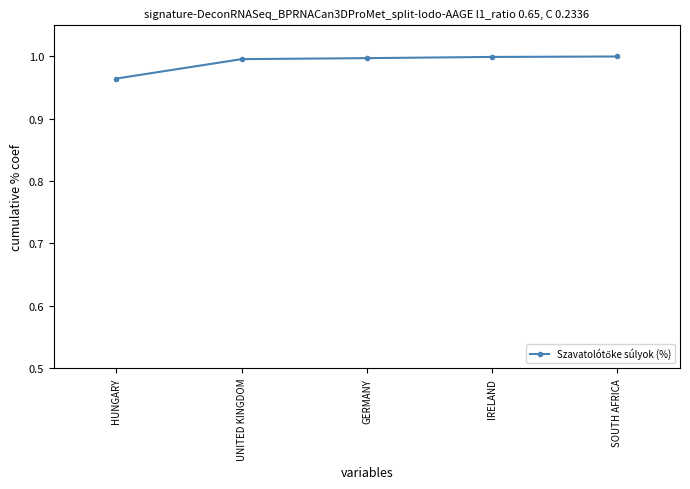

What is the label of the 4th point from the right?

UNITED KINGDOM